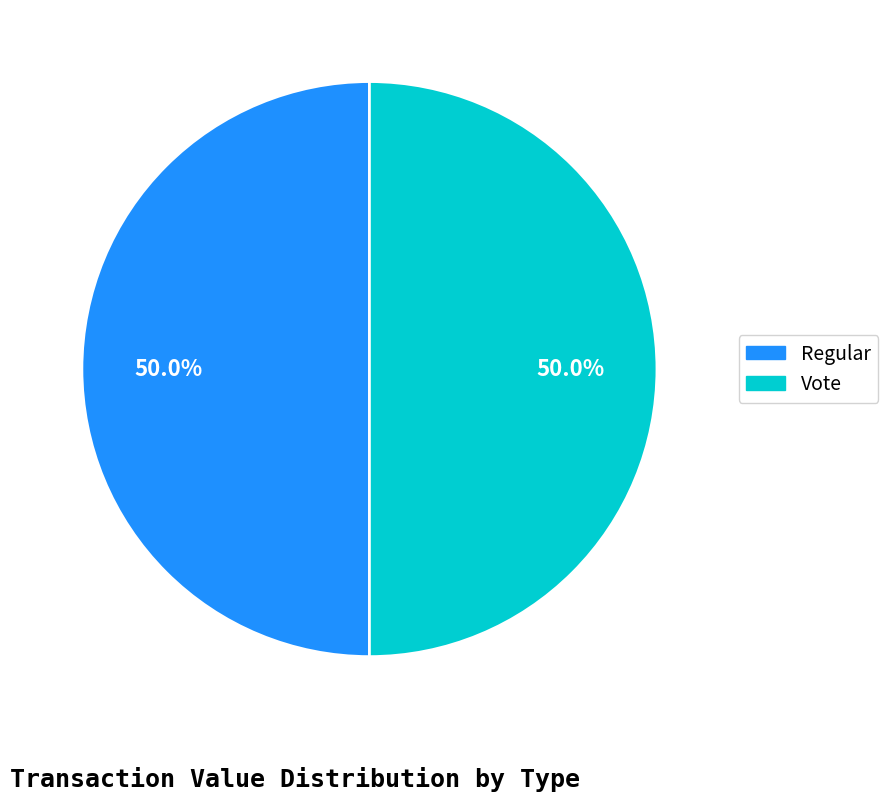

Count the number of slices in the pie.

2